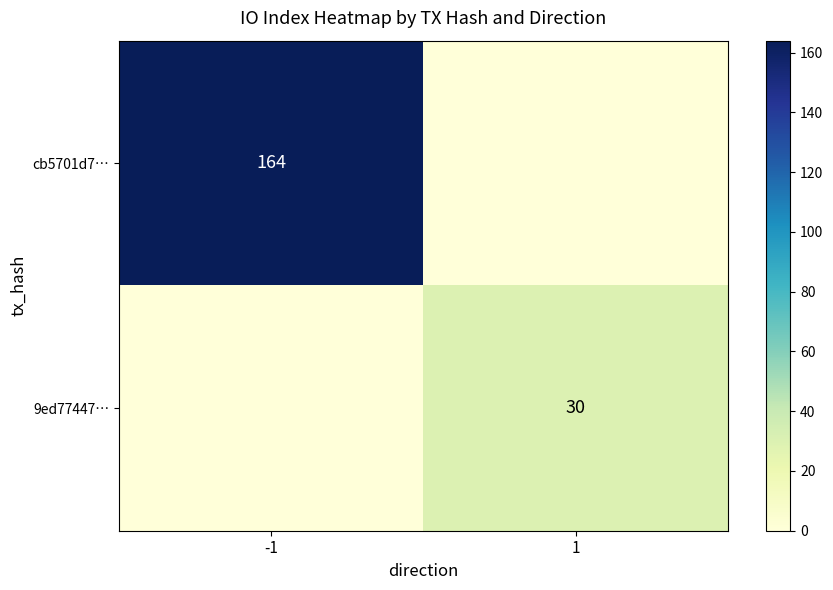

How many series are shown in this chart?

2